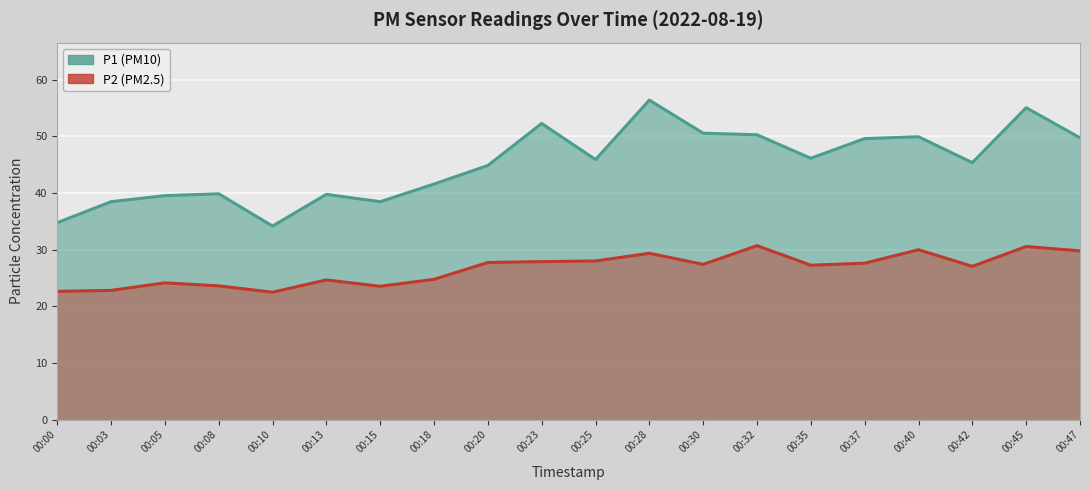

Does the chart display data point markers on the line(s)?

No